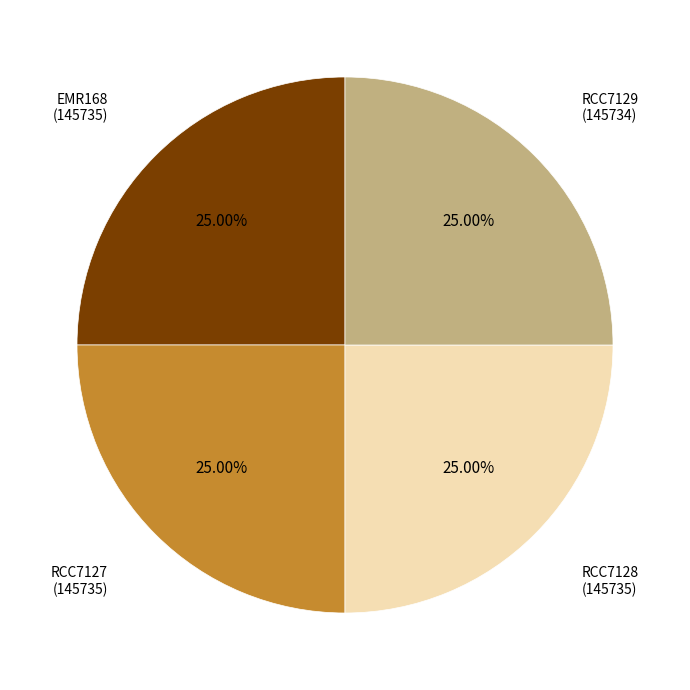

Is there a majority slice in this chart?

No